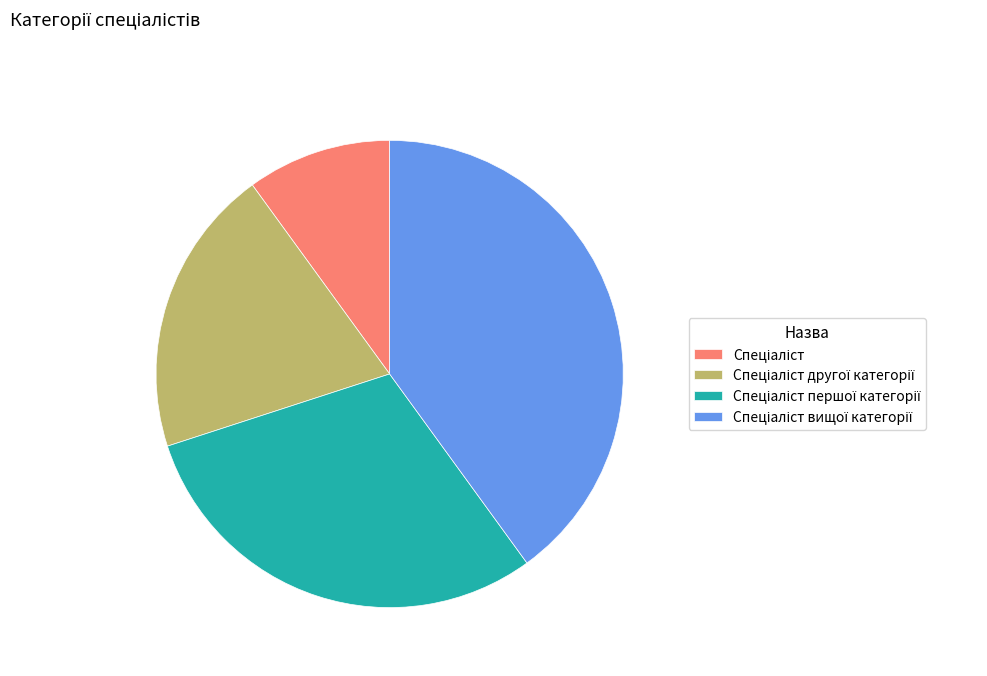

Is there a majority slice in this chart?

No